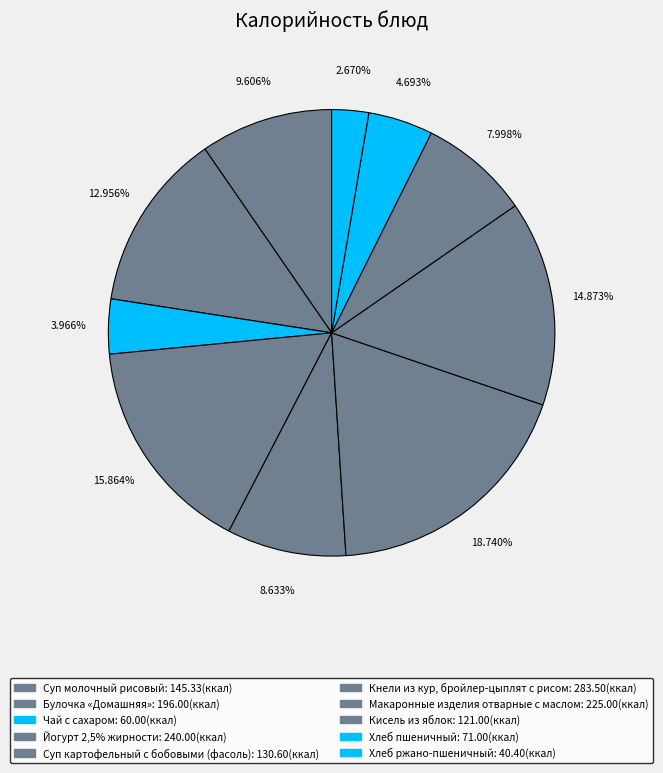

How many segments does this pie chart have?

10